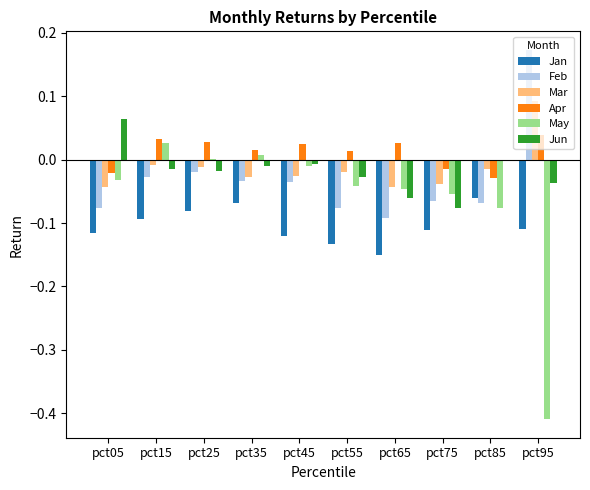

Is it true that Jan equals -0.1 at pct75?

True